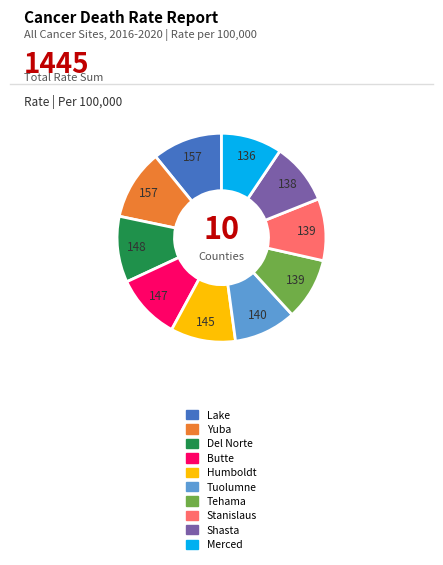

Is there a majority slice in this chart?

No